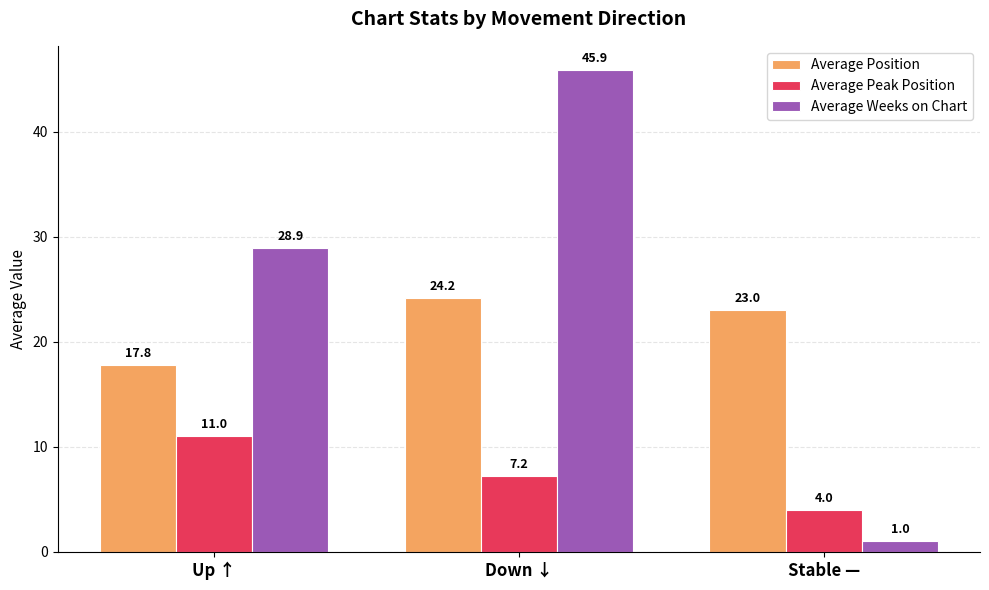

At which label is Average Peak Position closest to 7?

Down ↓